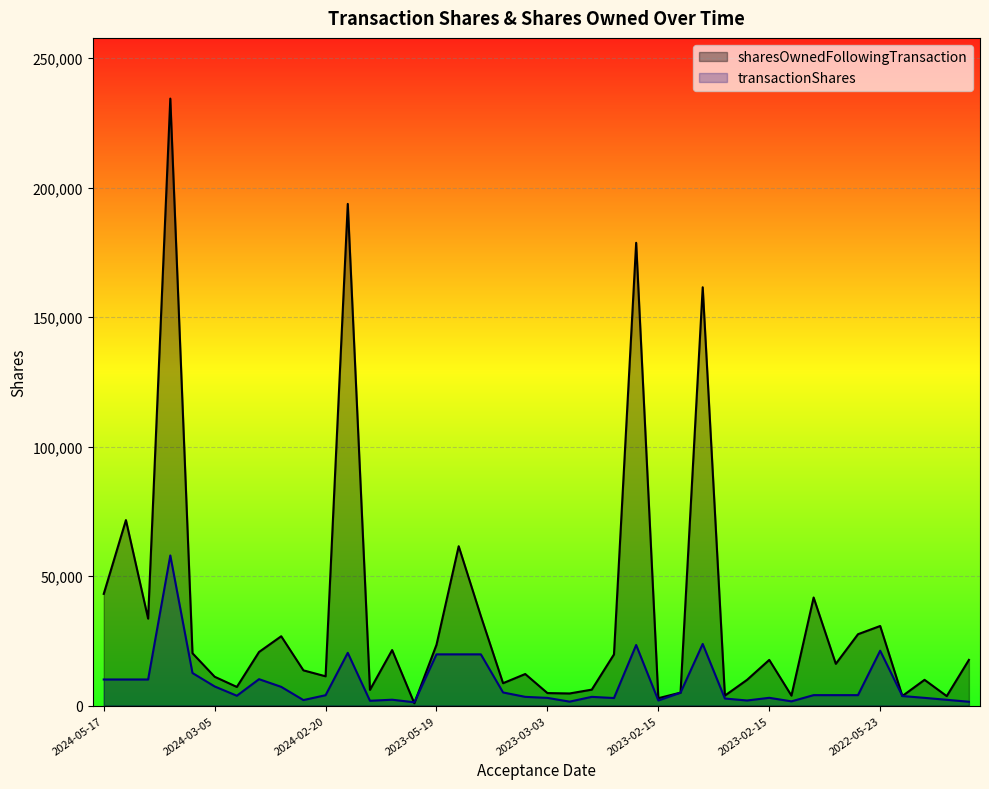

What is the difference between the second highest and minimum values in the transactionShares series?

22525